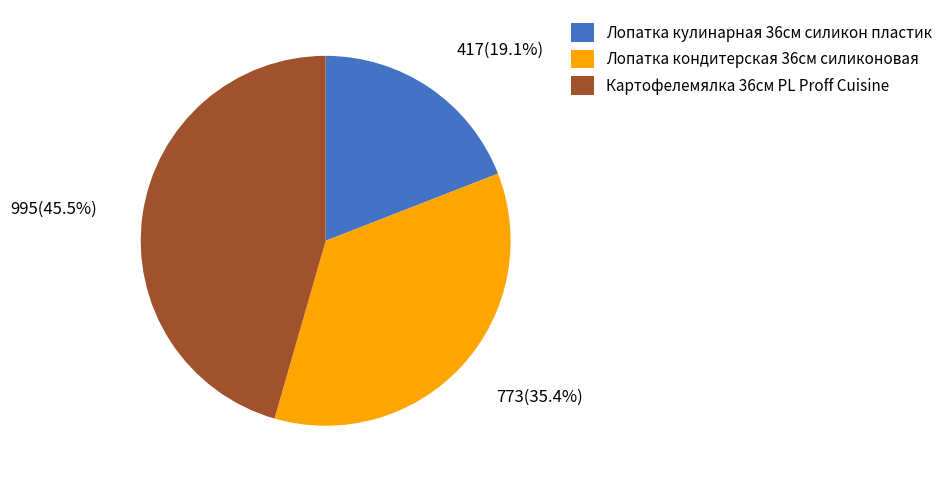

To the nearest percent, what is the difference between the largest and smallest slice percentages?

26%